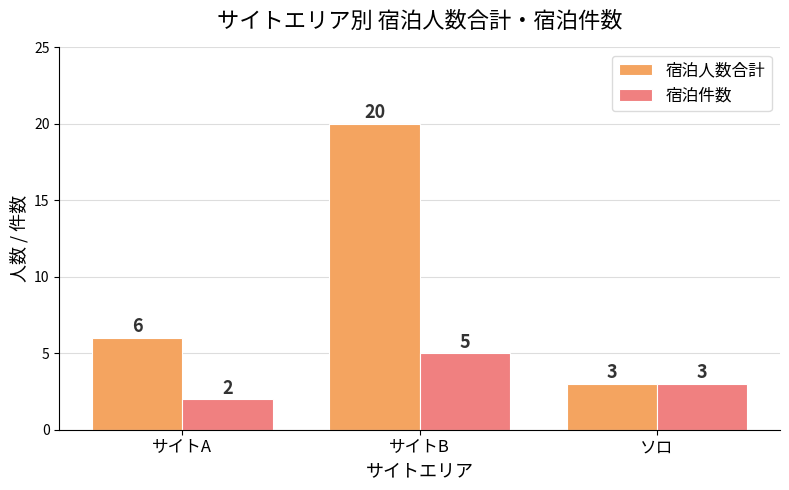

Rank the series at サイトB from lowest to highest value.

宿泊件数, 宿泊人数合計